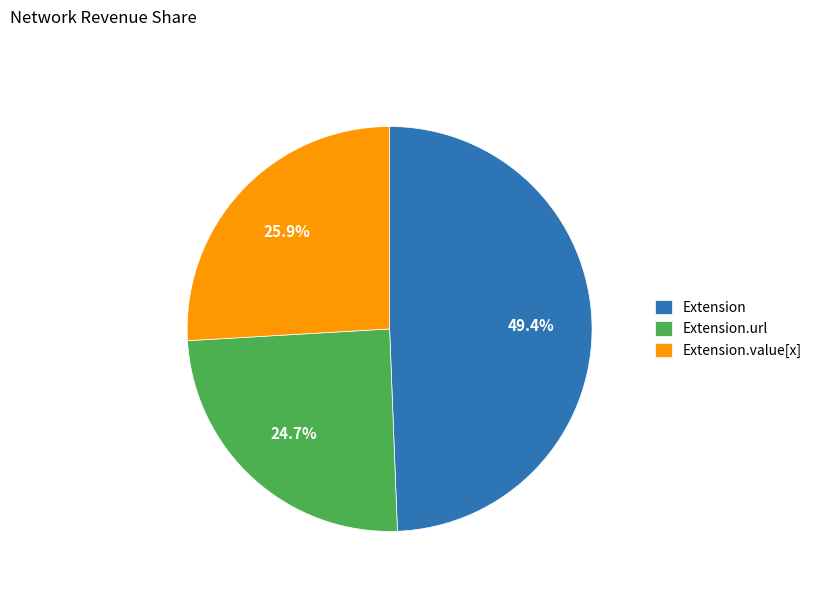

What percentage is the Extension slice, to the nearest percent?

49%